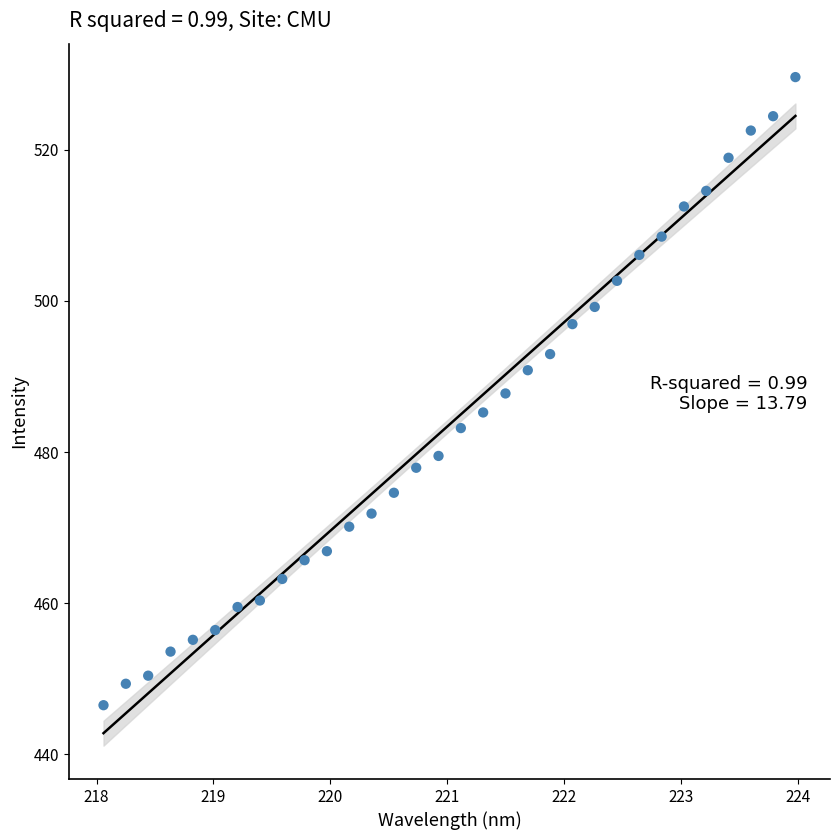

What is the range of Y values (max minus min)?

83.1